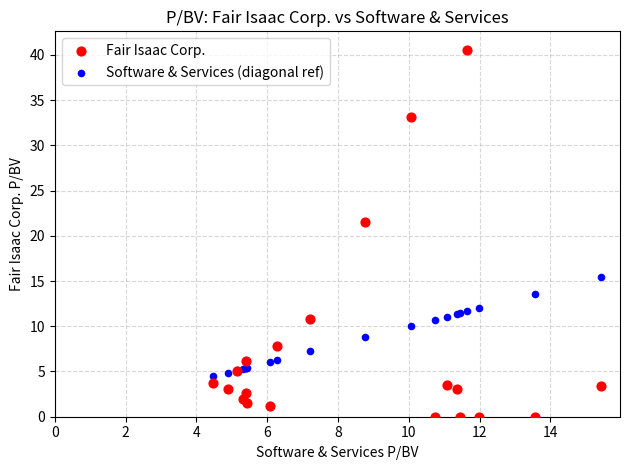

Across all series, what Y value is closest to 20?

21.6